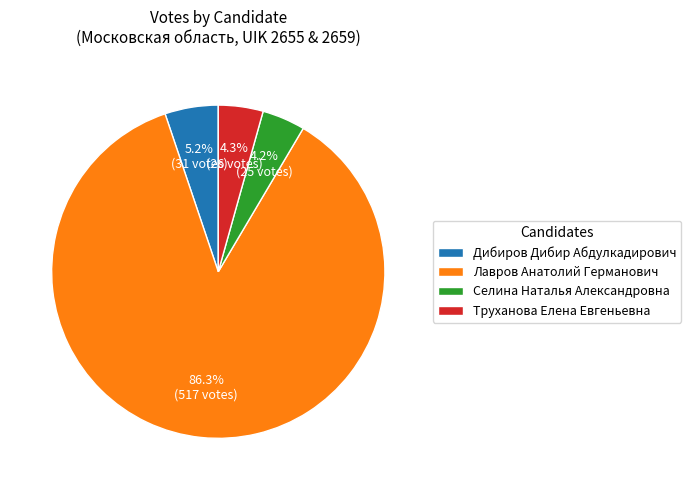

Which category accounts for the majority?

Лавров Анатолий Германович